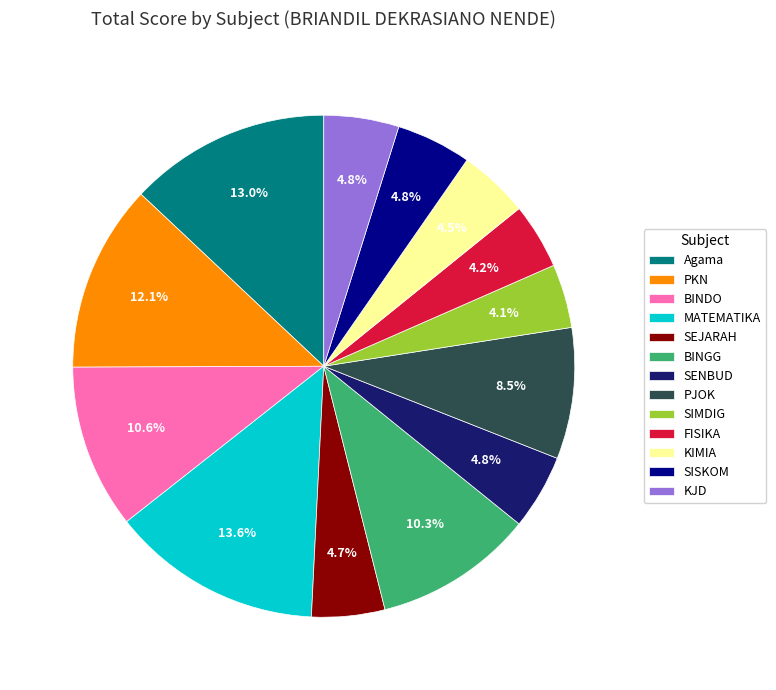

What portion of the pie excludes SISKOM?

95.2%